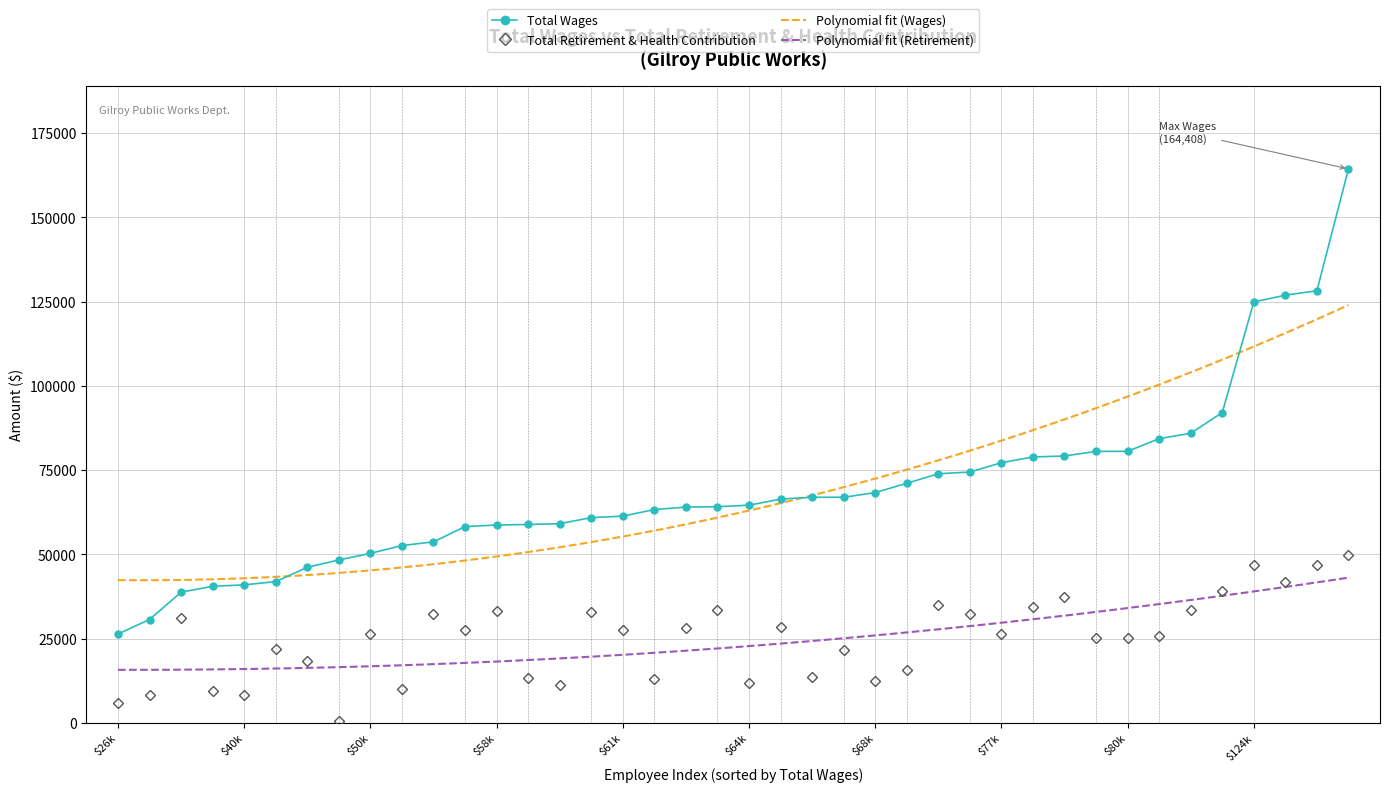

At which label does Total Wages reach its minimum?

$26k